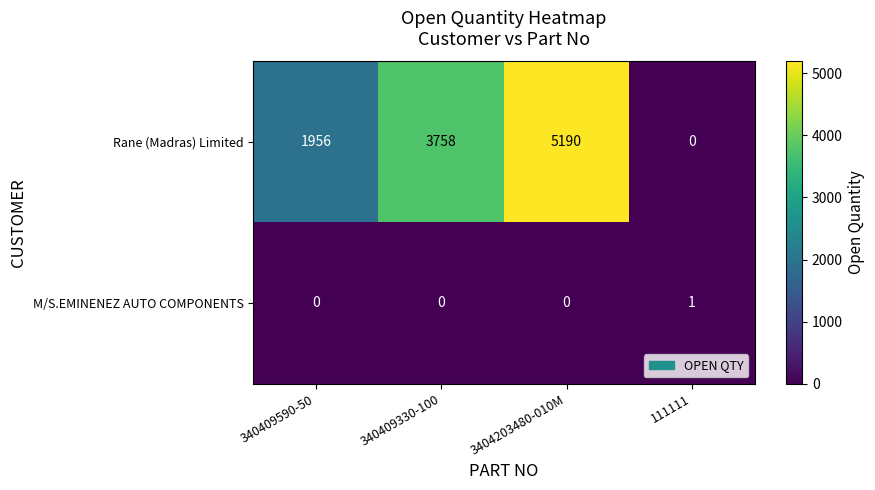

At which category is the sum across all series the highest?

3404203480-010M